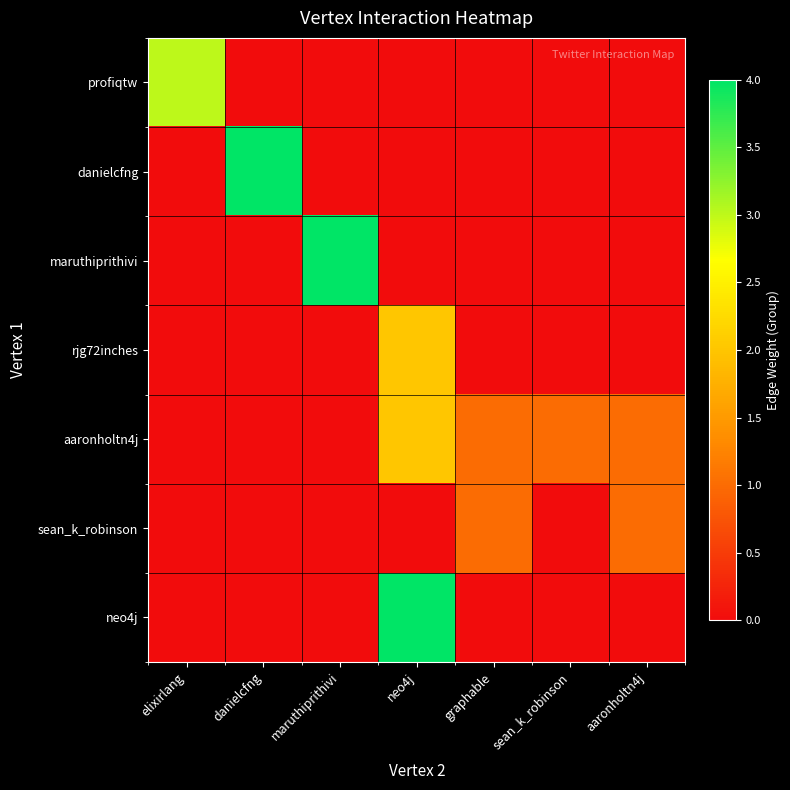

At how many categories does at least one series exceed 3?

3